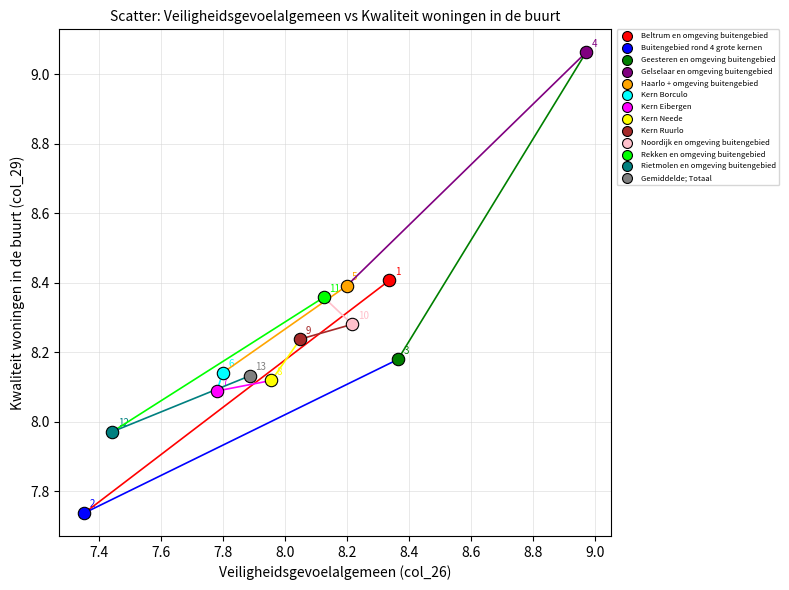

Which series reaches the maximum Y coordinate?

Gelselaar en omgeving buitengebied